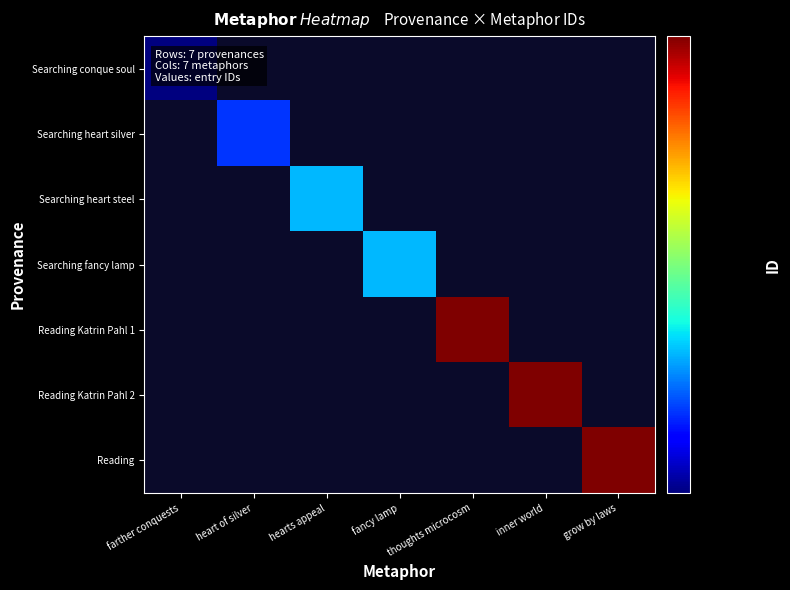

What is the minimum value shown in the chart?

13759.0